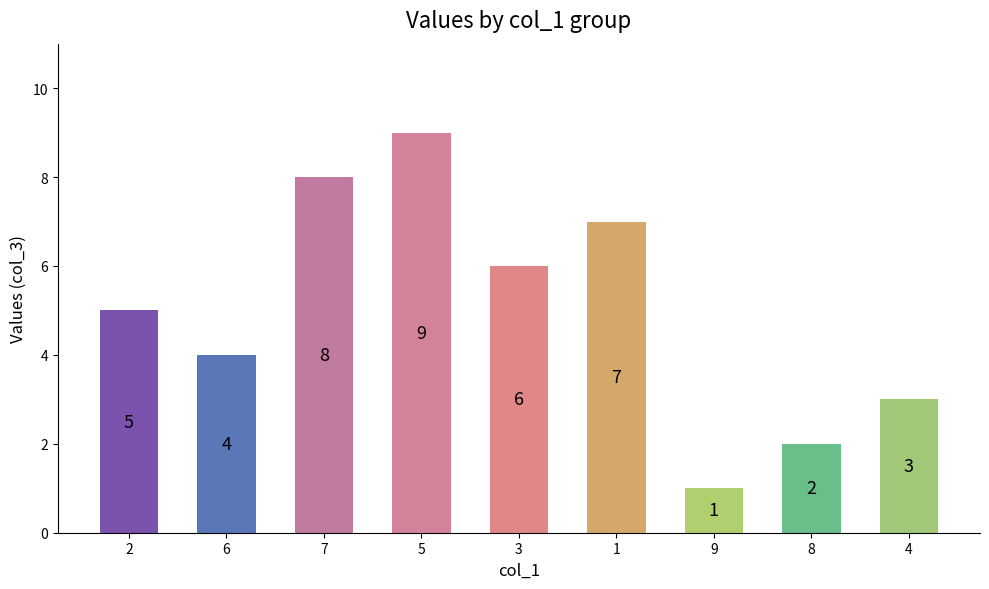

Reading left to right, list all the values displayed in this chart.

5	4	8	9	6	7	1	2	3